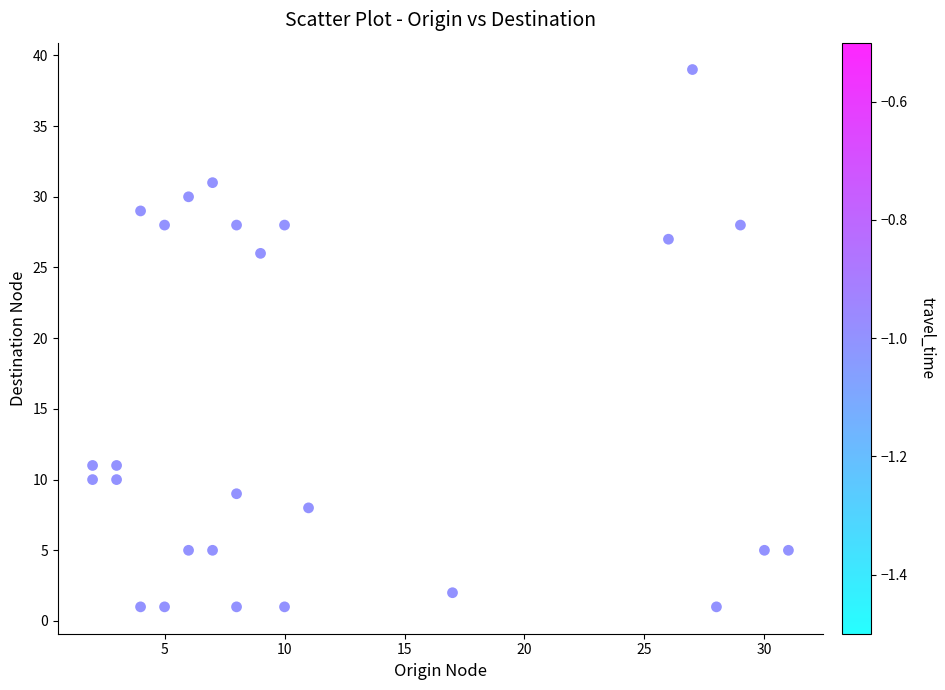

What Y value in the scatter plot is closest to 20?

26